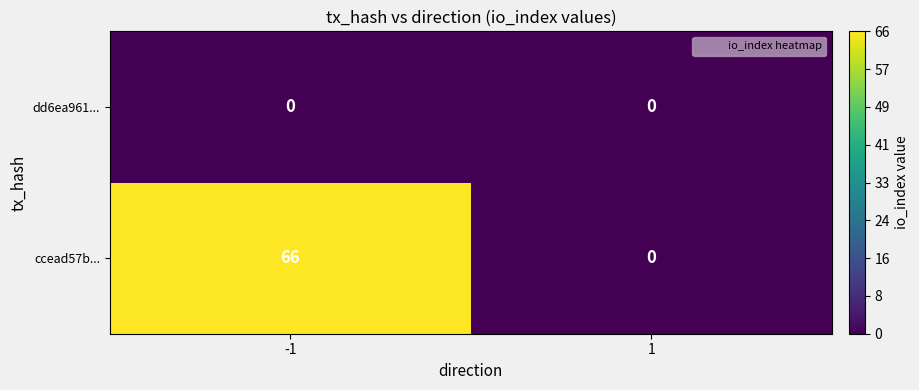

What is the average value of the ccead57b... series?

33